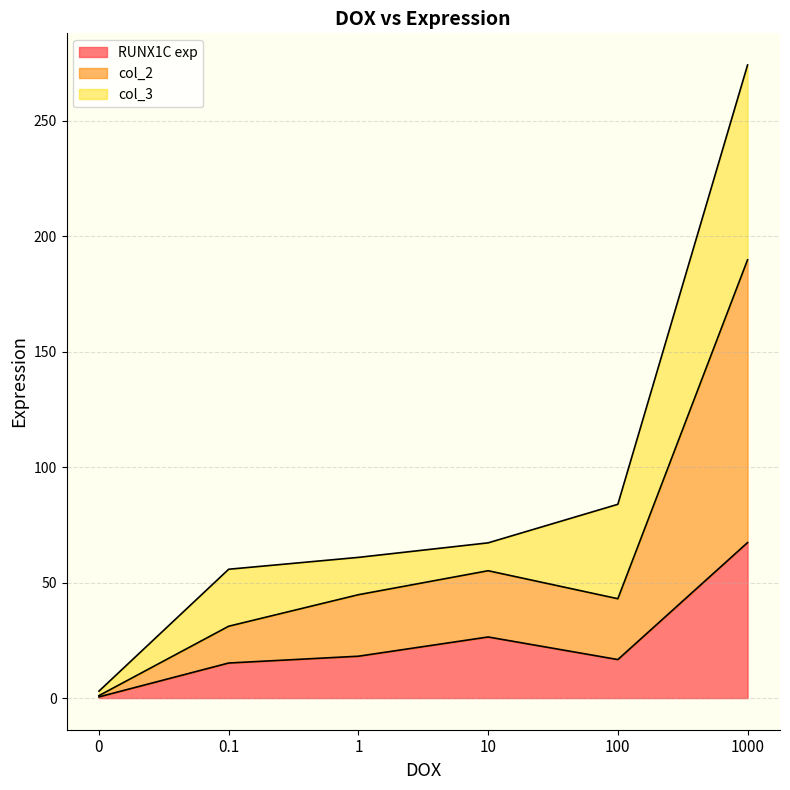

True or false: RUNX1C exp has a value of 26.4 at 10.

True